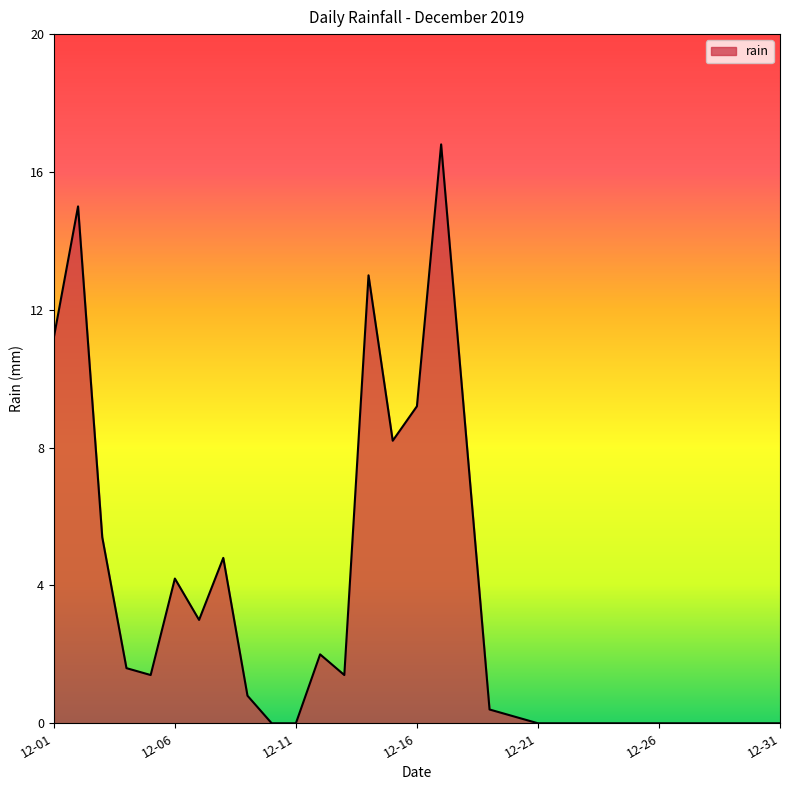

What is the difference between the maximum and minimum values?

16.8